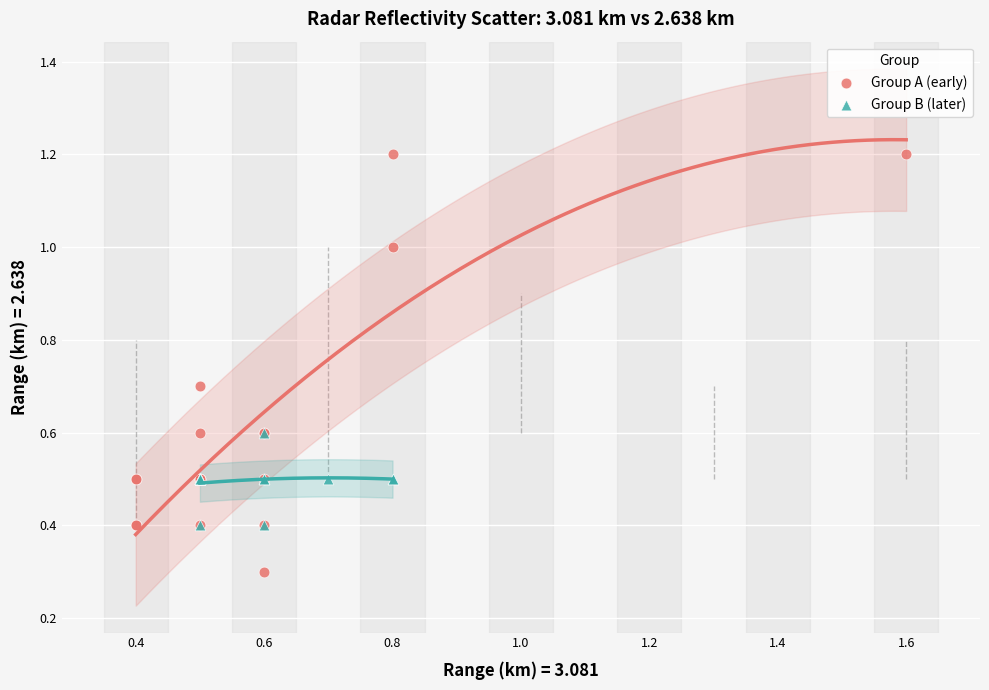

Which series reaches the maximum Y coordinate?

Group A (early)